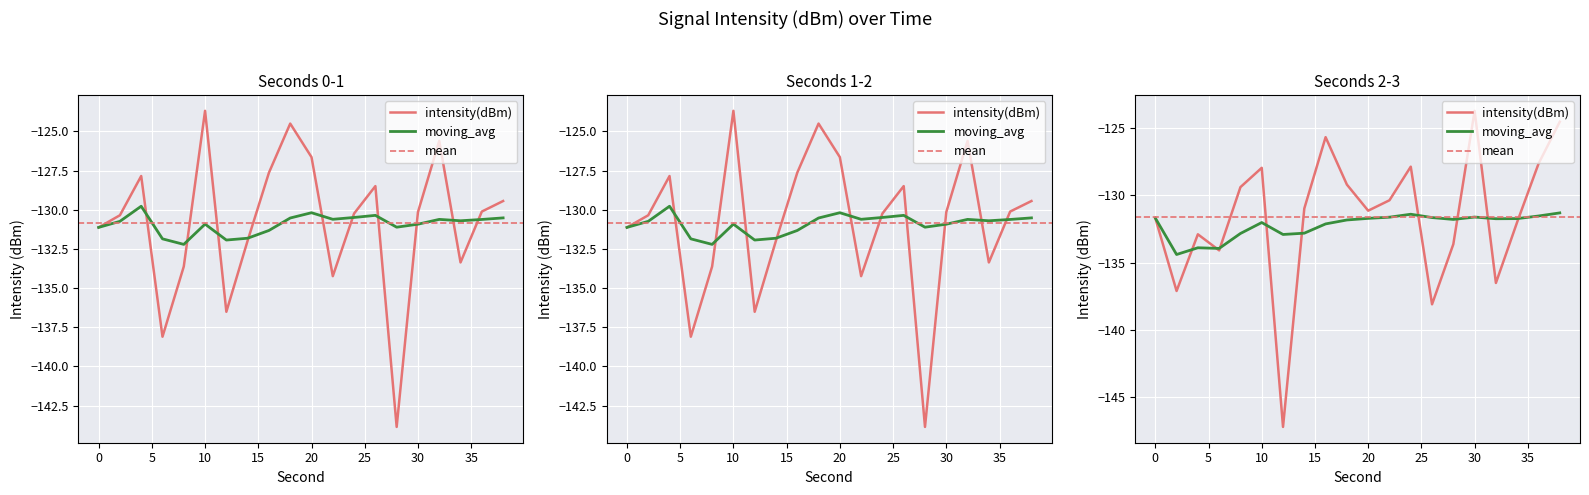

At which category does intensity(dBm) reach its first local peak?

4